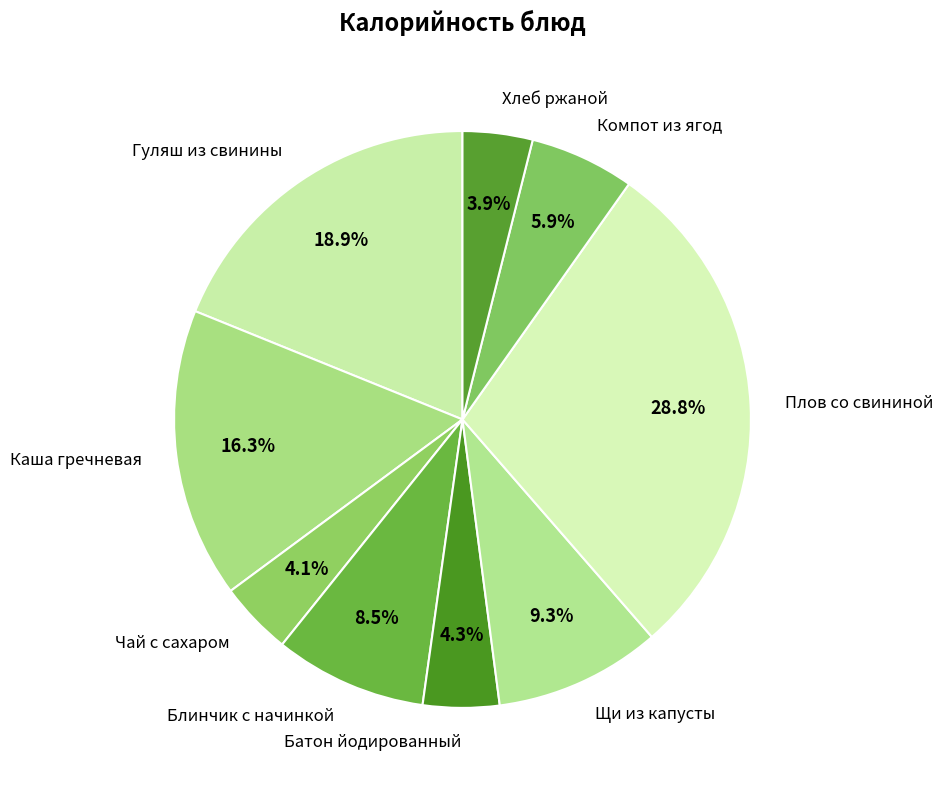

Which slice is the largest?

Плов со свининой